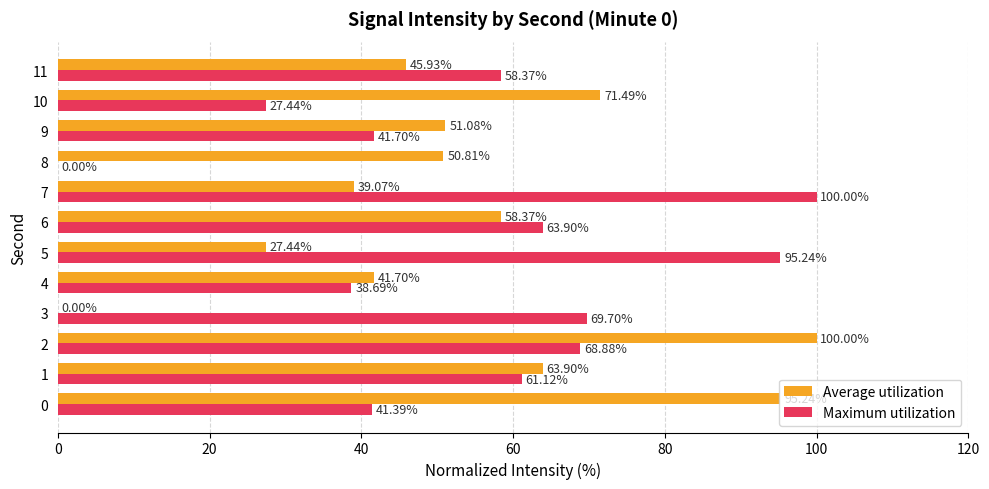

Which series has the largest total across all categories?

Maximum utilization